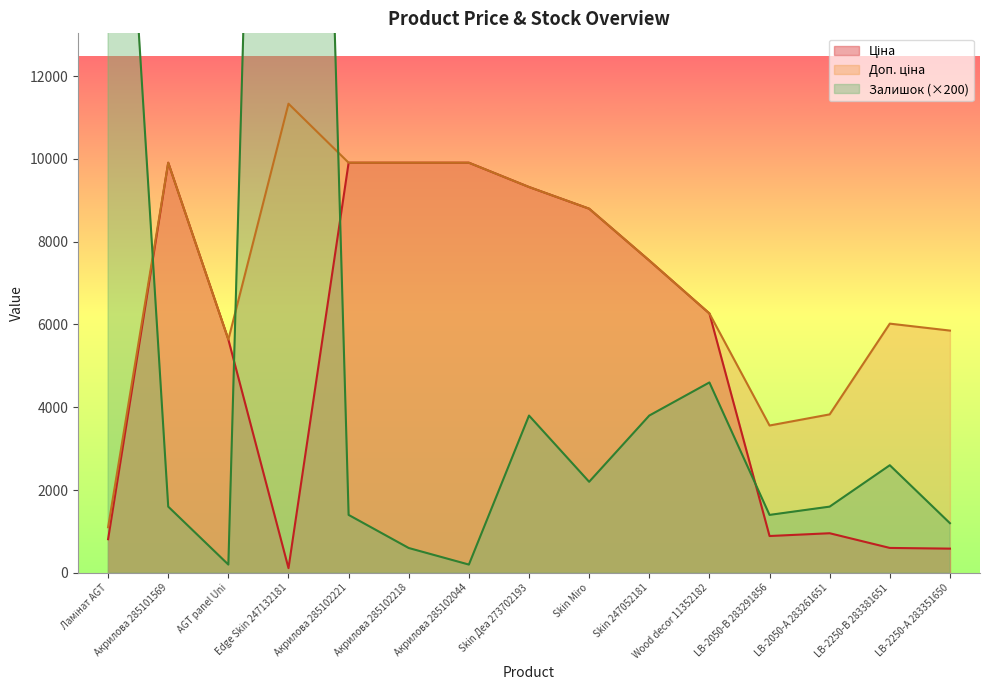

How many intersections are there between Залишок and Ціна?

4